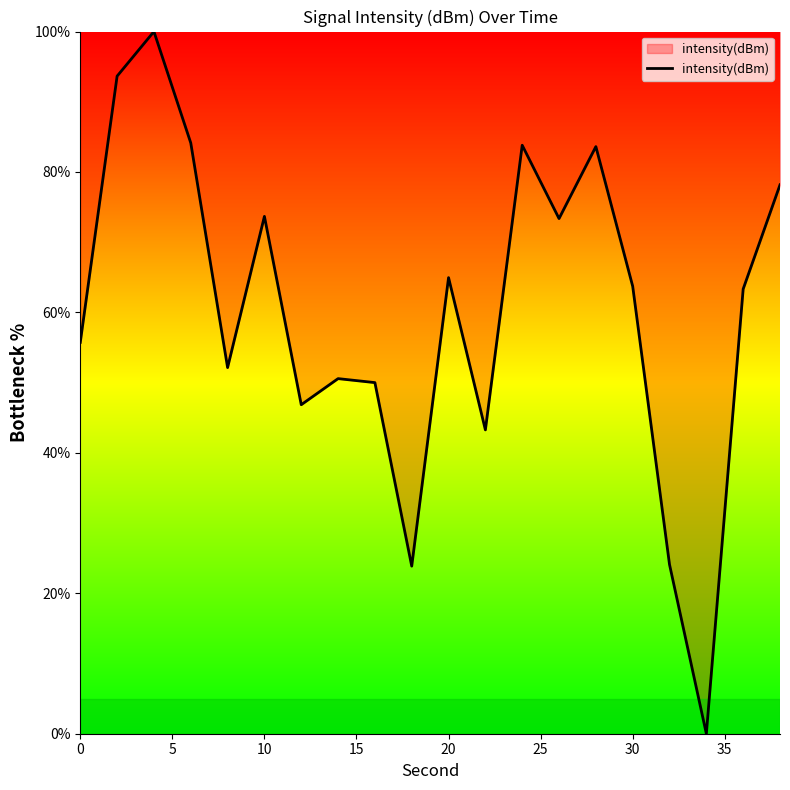

What is the greatest value displayed?

100.0